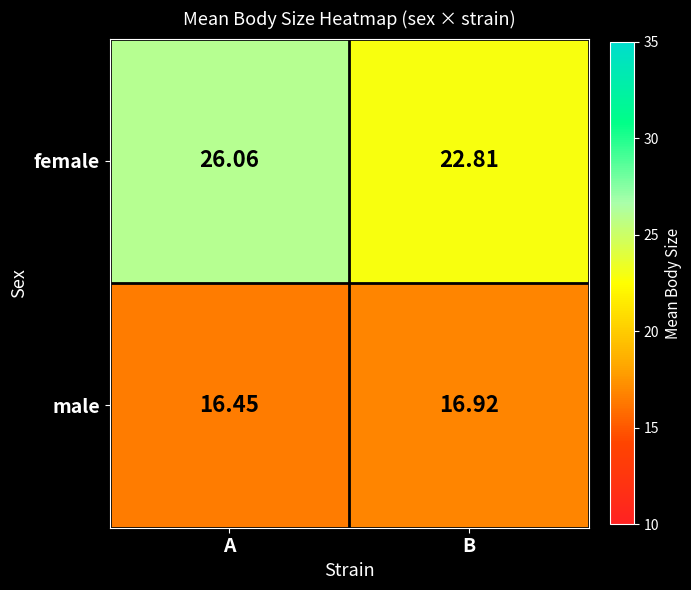

Which series has the largest total across all categories?

female